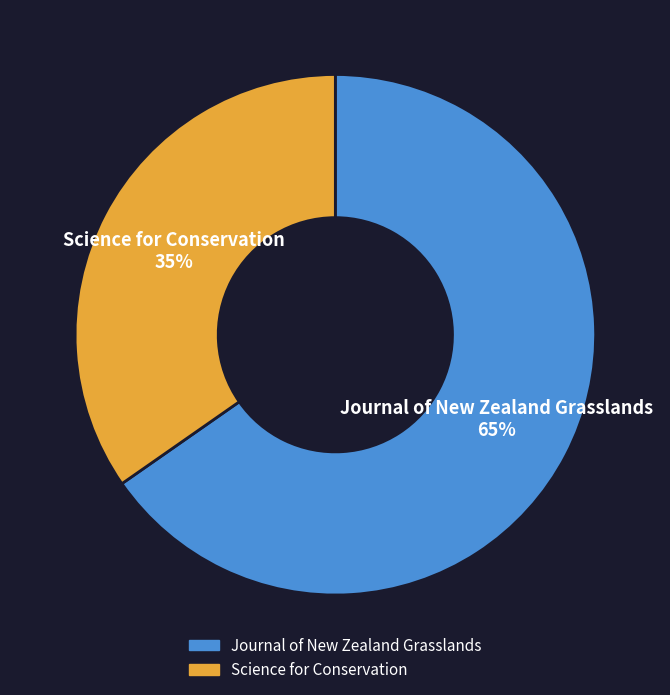

Which category accounts for the majority?

Journal of New Zealand Grasslands